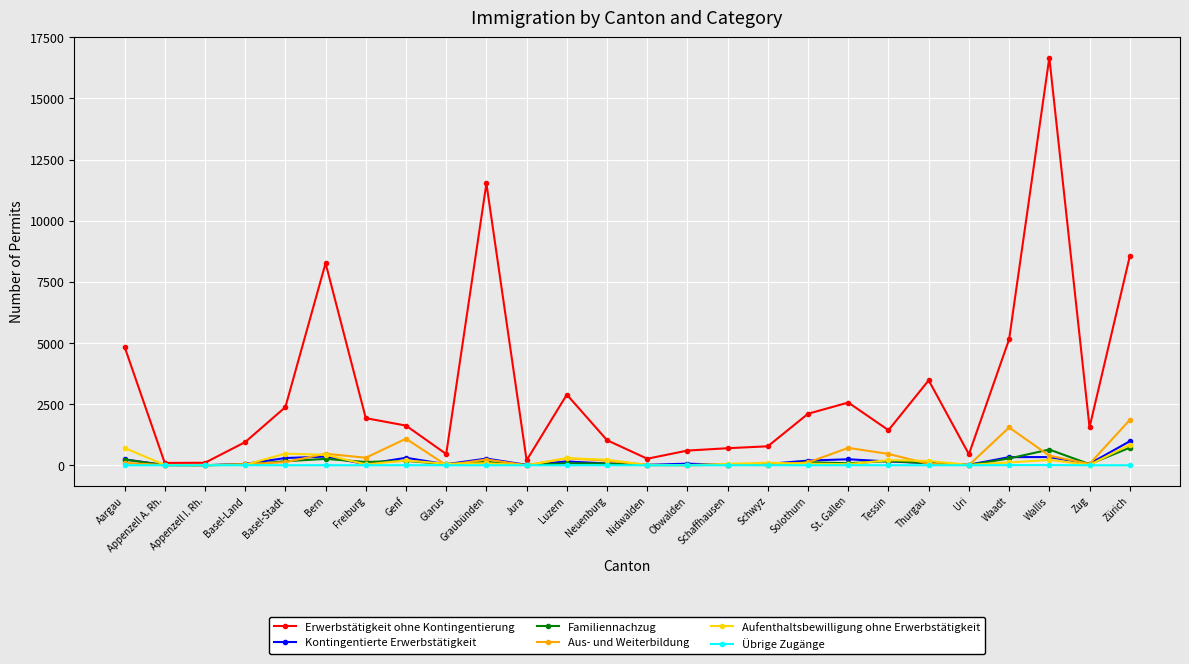

What is the sum of the Aufenthaltsbewilligung ohne Erwerbstätigkeit values at Solothurn and Glarus?

125